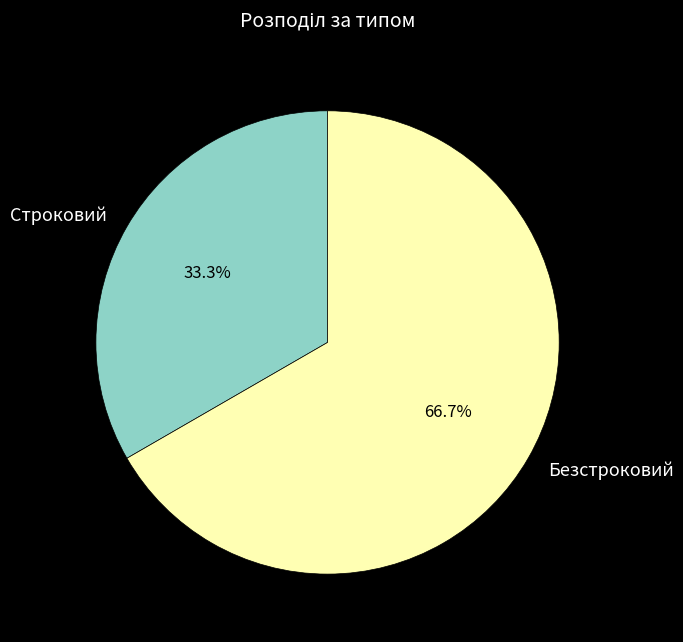

What percentage is the Безстроковий slice, to the nearest percent?

67%